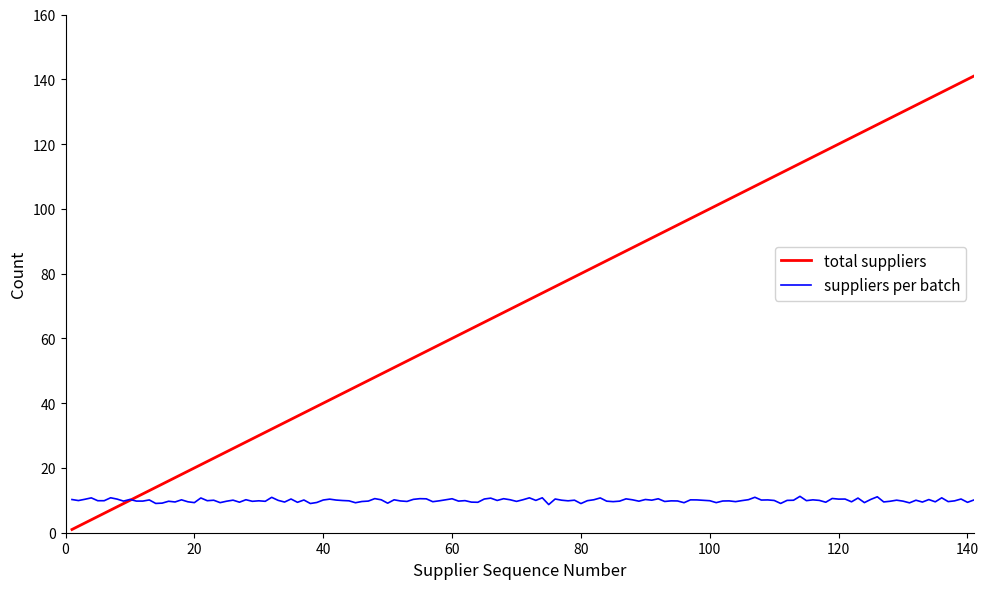

Which series has the largest total across all categories?

total suppliers